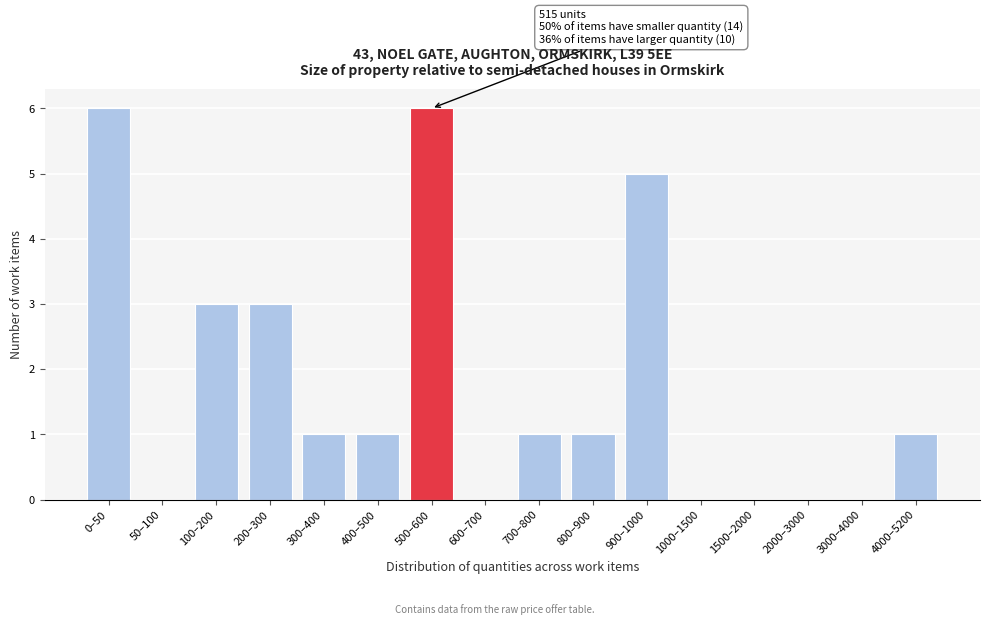

Reading left to right, what are all the values shown in this chart?

0–50=6	50–100=0	100–200=3	200–300=3	300–400=1	400–500=1	500–600=6	600–700=0	700–800=1	800–900=1	900–1000=5	1000–1500=0	1500–2000=0	2000–3000=0	3000–4000=0	4000–5200=1